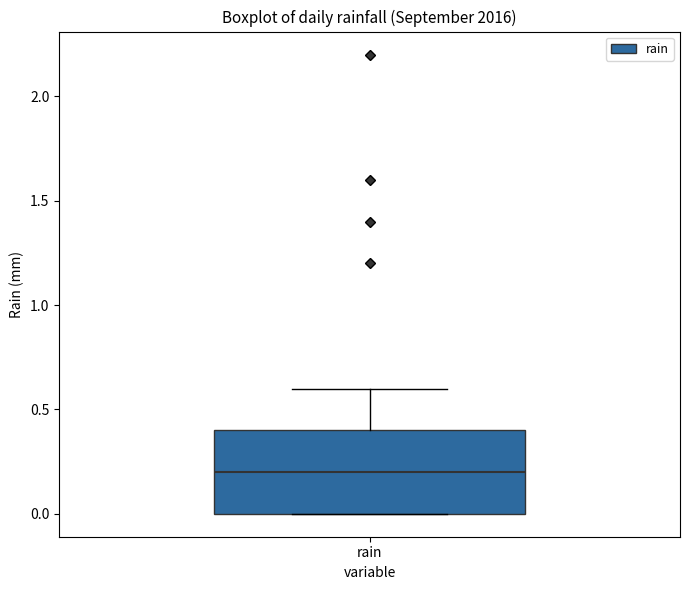

Read this box plot against the y-axis: the position of the median line, the range covered by the box, and the ends of both whiskers. The values are not printed on the chart, so give them approximately, as read against the axis.

median 0.2, box 0.0 to 0.4, whiskers 0.0 to 0.6